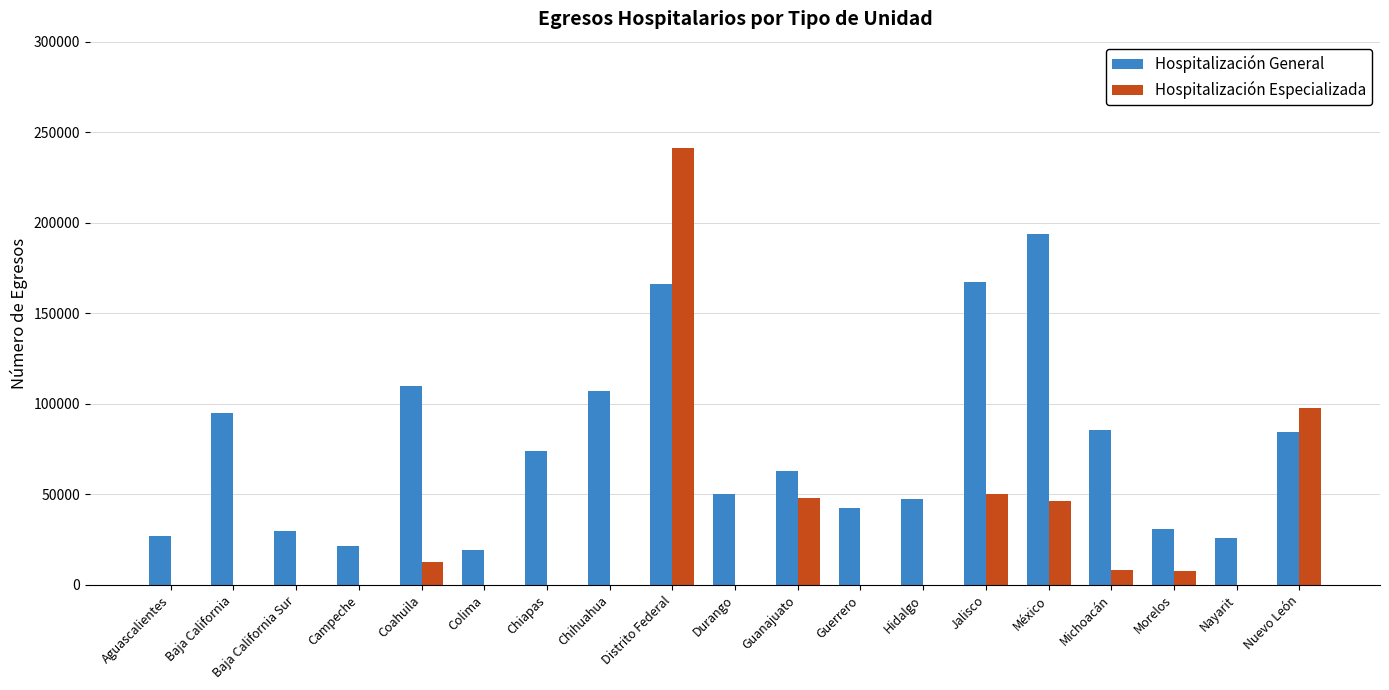

What is the total value across all series at Campeche?

21654